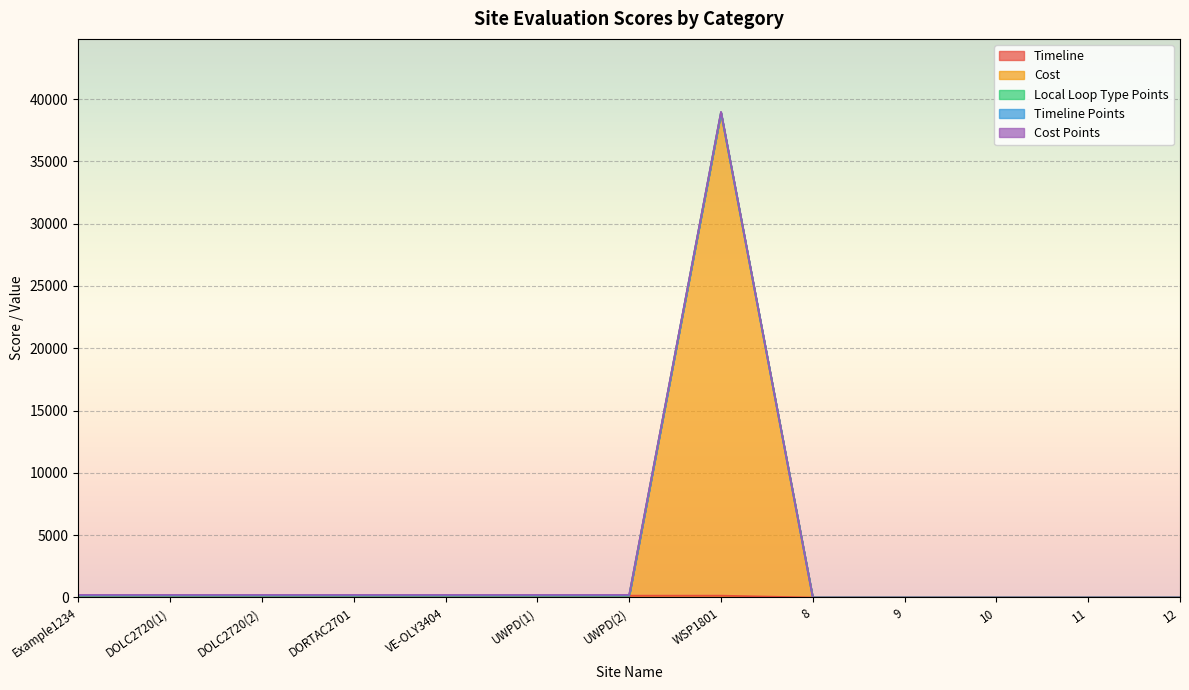

Rank the series at UWPD(1) from highest to lowest value.

Timeline, Cost, Local Loop Type Points